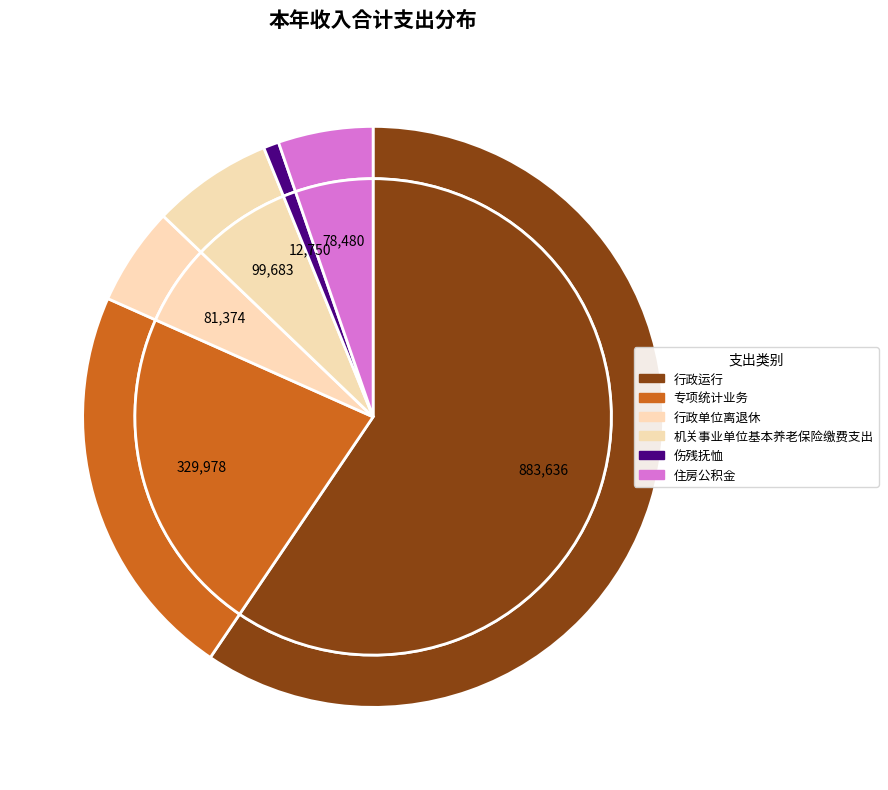

Approximately how many times larger is the value at 机关事业单位基本养老保险缴费支出 compared to 行政单位离退休?

1.2